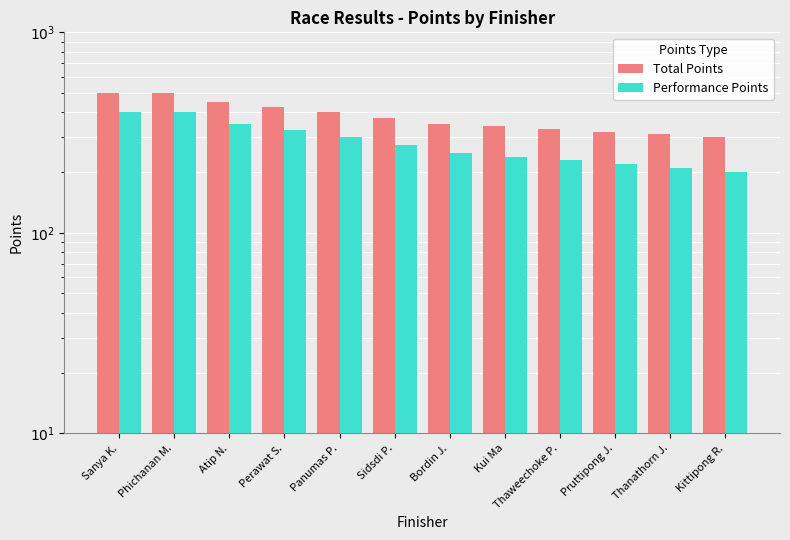

Which series changed the most between Kui Ma and Thaweechoke P.?

Total Points